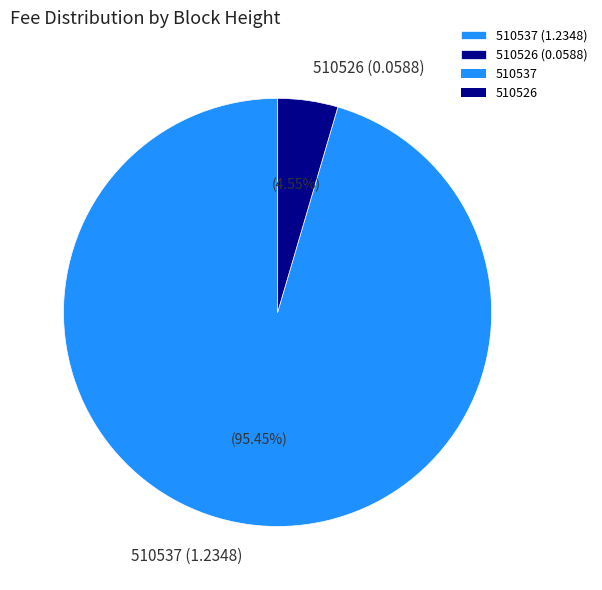

What percentage is the 510526 slice, to the nearest percent?

5%